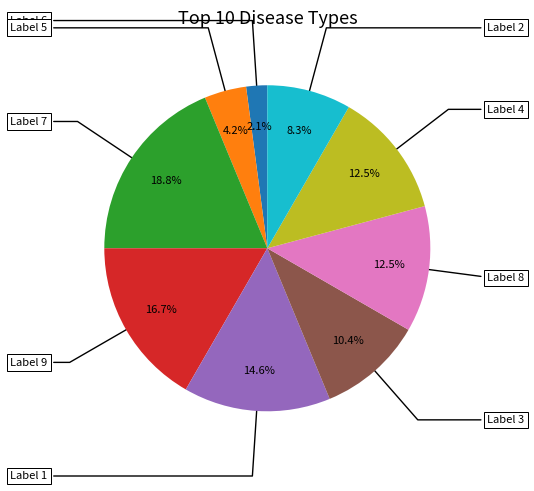

Does any single category account for the majority?

No